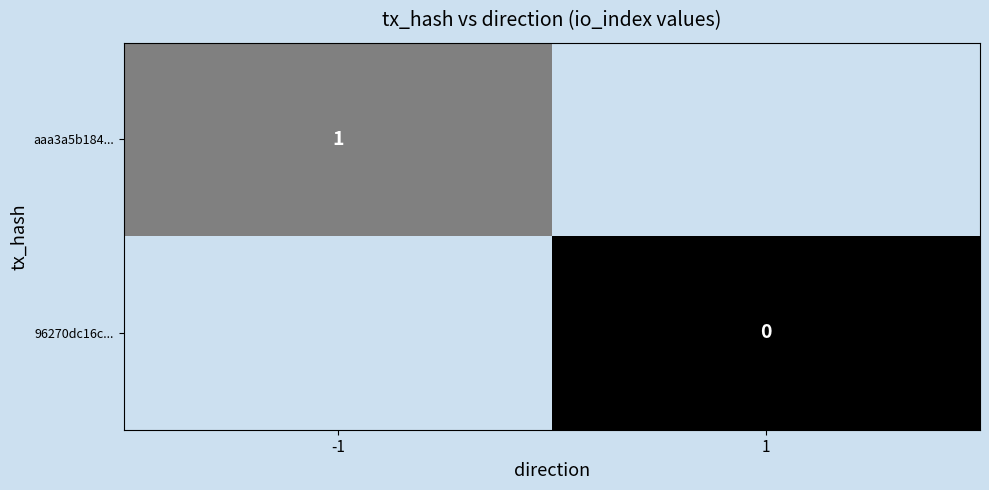

The value of aaa3a5b184... at -1 is 0. True or false?

False